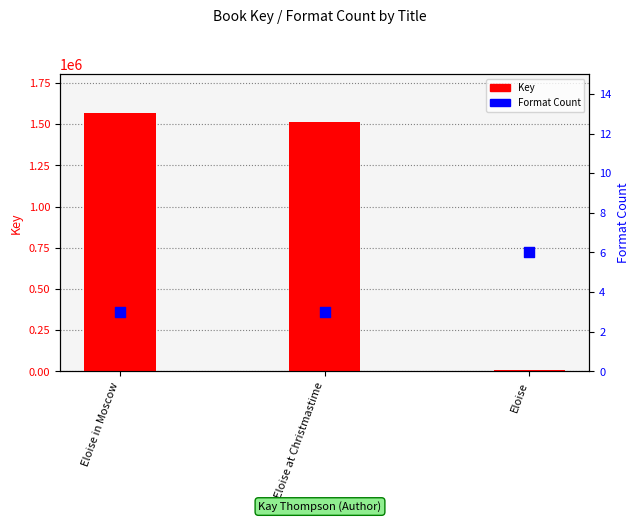

Which series contains the lowest Y value?

Format Count